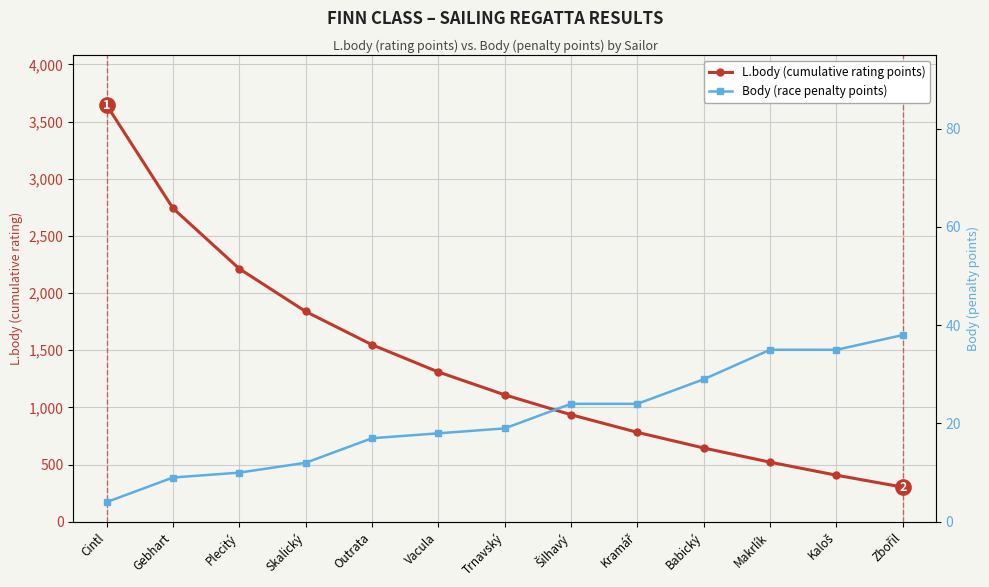

True or false: Body (race penalty points) and L.body (cumulative rating points) intersect in this chart.

False